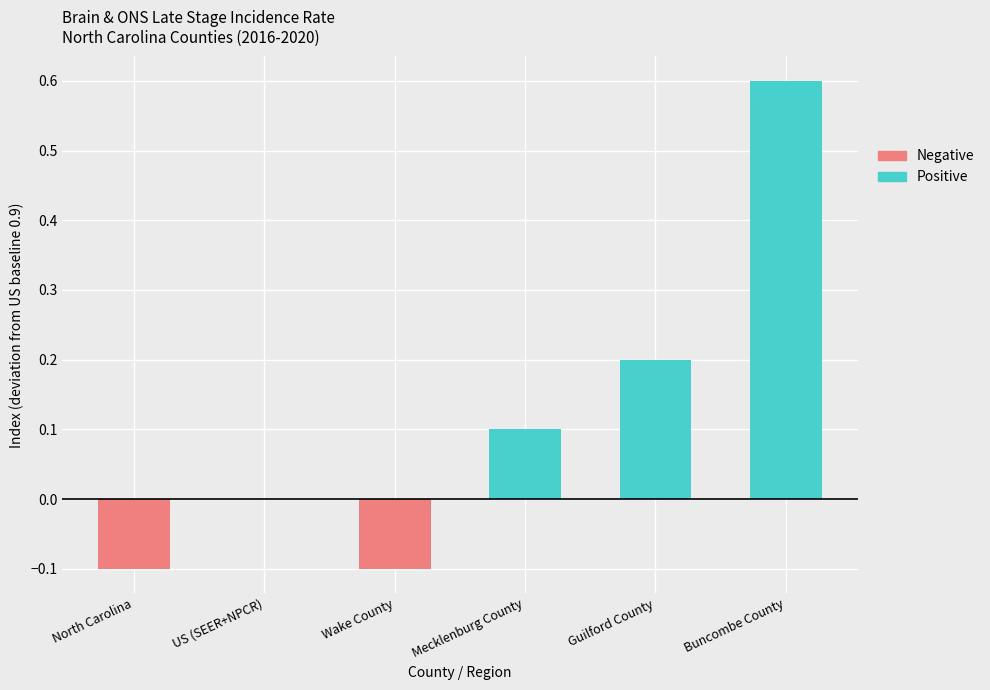

What is the label of the 3rd bar from the left?

Wake County